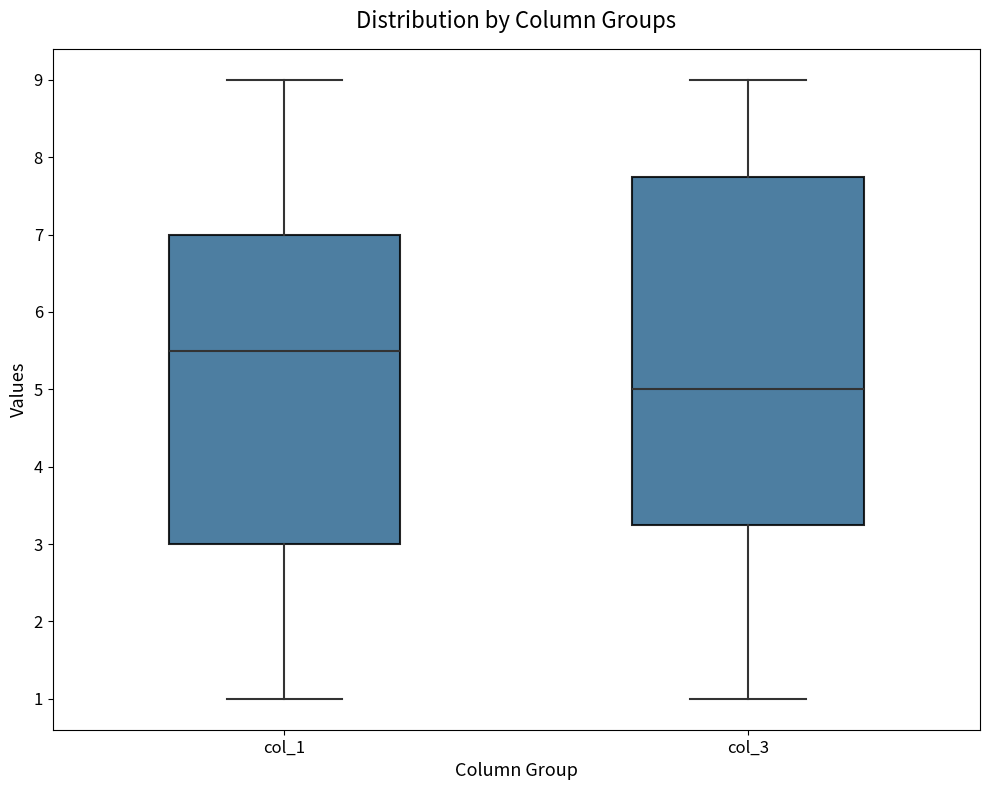

Reading left to right, read every box against the y-axis: the position of its median line, the range the box covers, and the ends of its whiskers. The values are not printed on the chart, so give them approximately, as read against the axis.

col_1: median 5.5, box 3.0 to 7.0, whiskers 1.0 to 9.0
col_3: median 5.0, box 3.3 to 7.8, whiskers 1.0 to 9.0